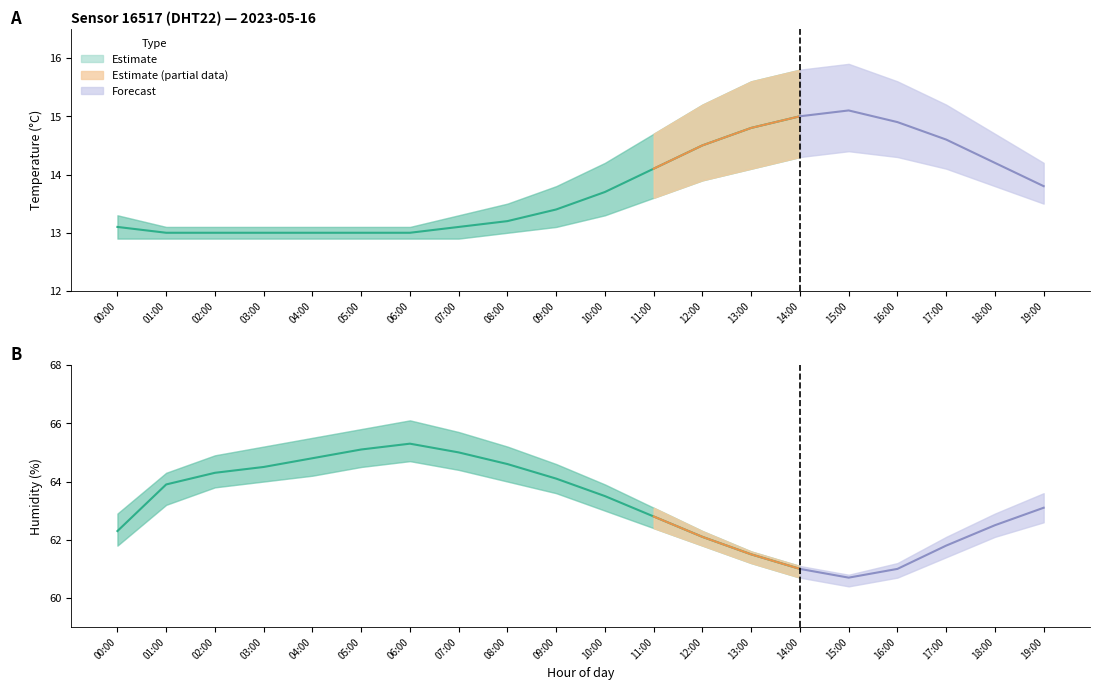

True or false: temperature_lower and humidity cross at least once.

False